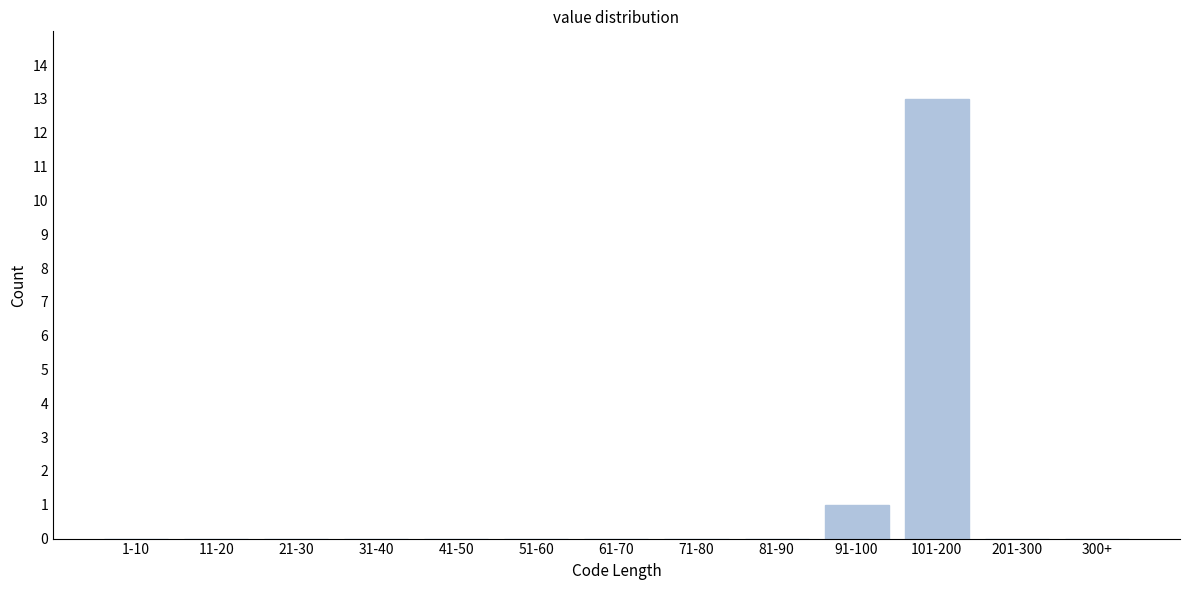

Reading left to right, what are all the values shown in this chart?

1-10=0	11-20=0	21-30=0	31-40=0	41-50=0	51-60=0	61-70=0	71-80=0	81-90=0	91-100=1	101-200=13	201-300=0	300+=0